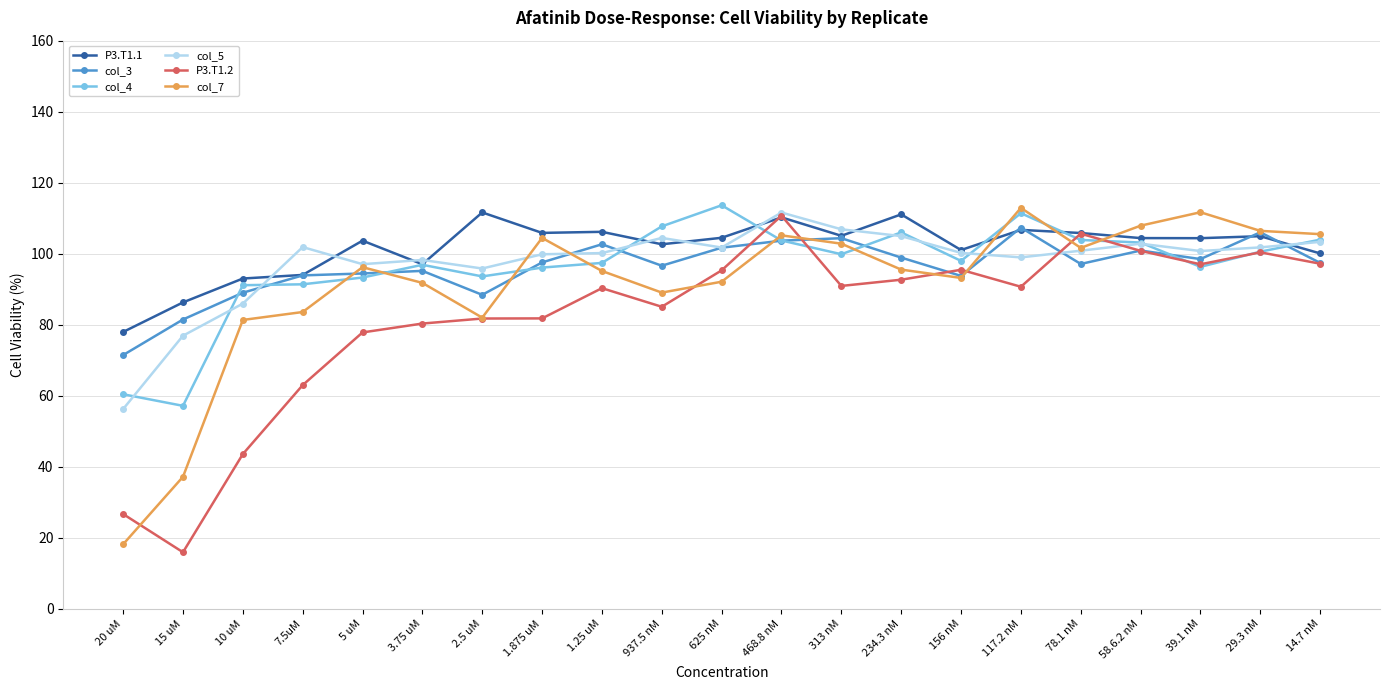

How many data points does each series have?

21